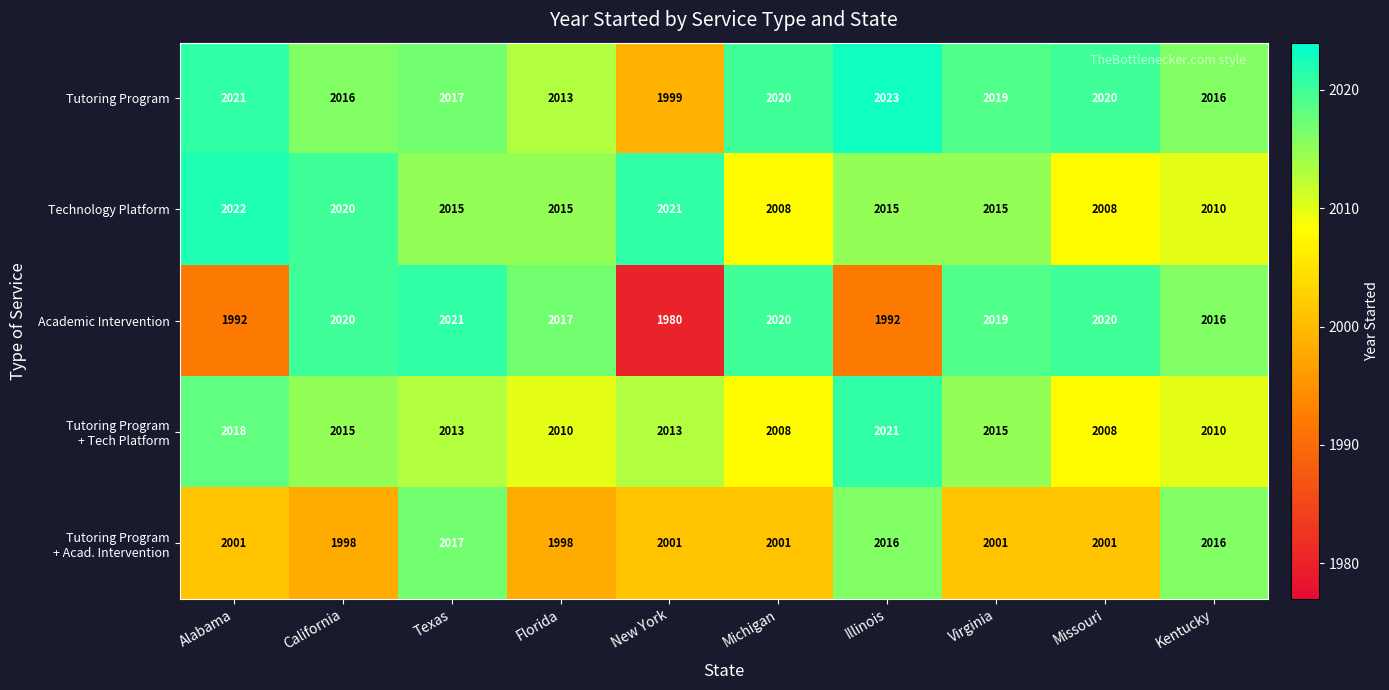

The value of Tutoring Program at New York is 1999. True or false?

True